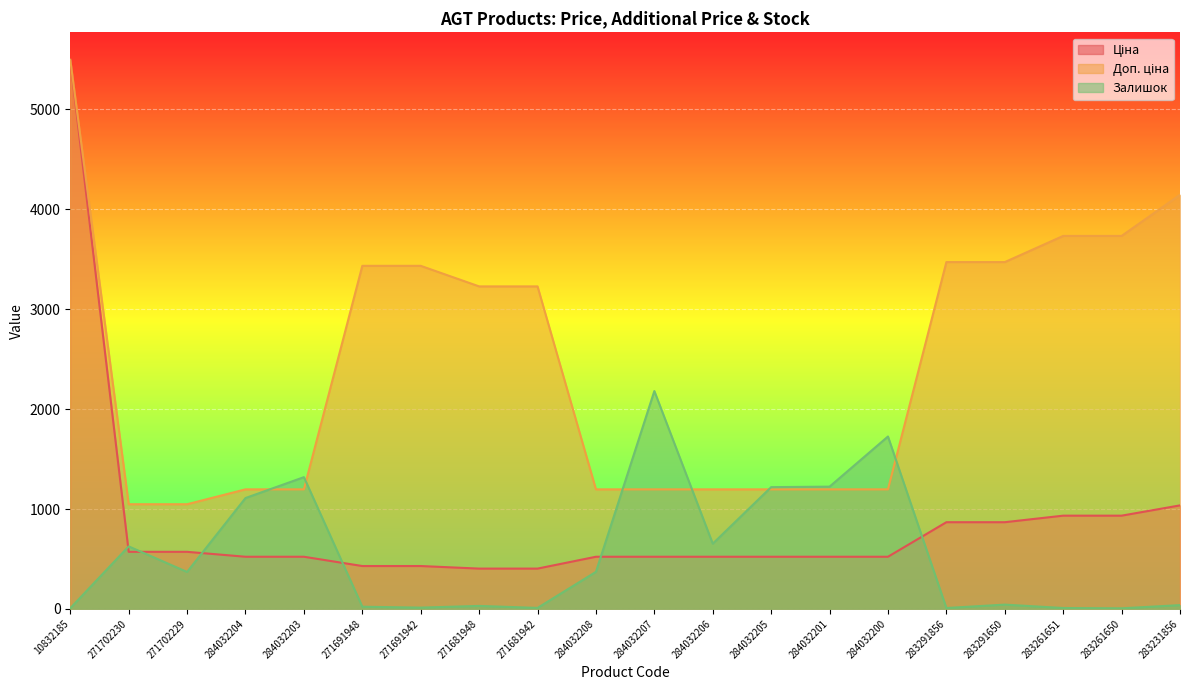

Rank the series at 284032201 from highest to lowest value.

Залишок, Доп. ціна, Ціна